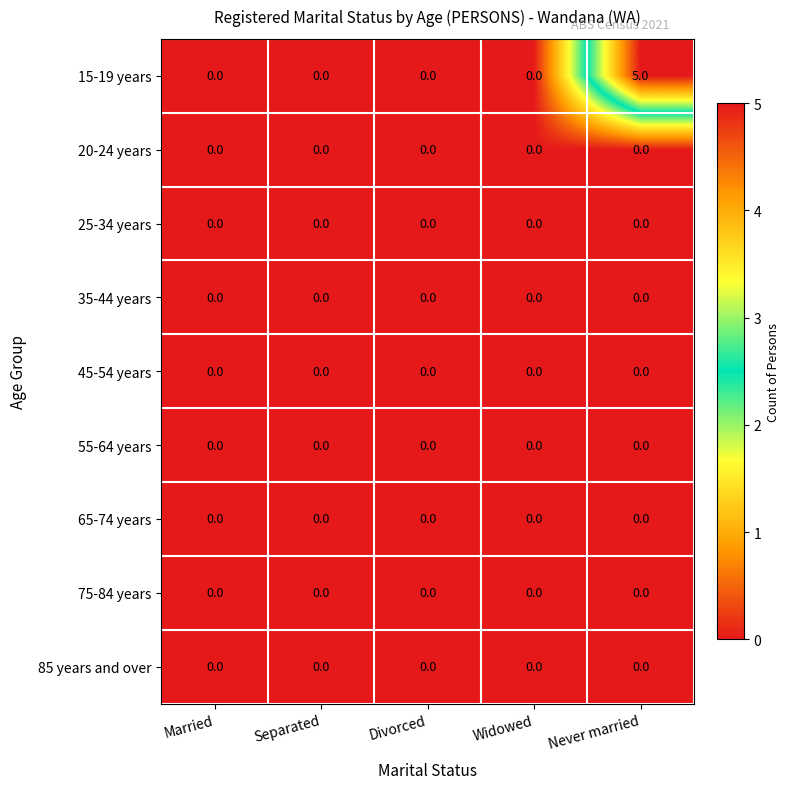

Which series has the largest range (max minus min)?

15-19 years